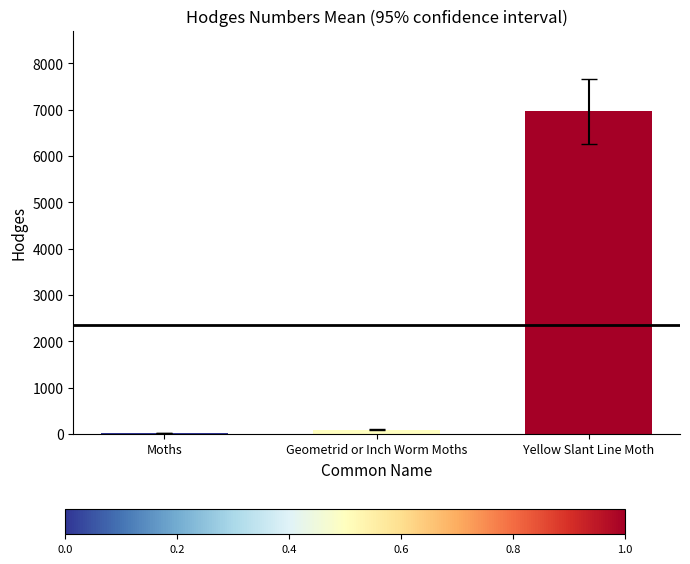

How many bars are there in total?

3